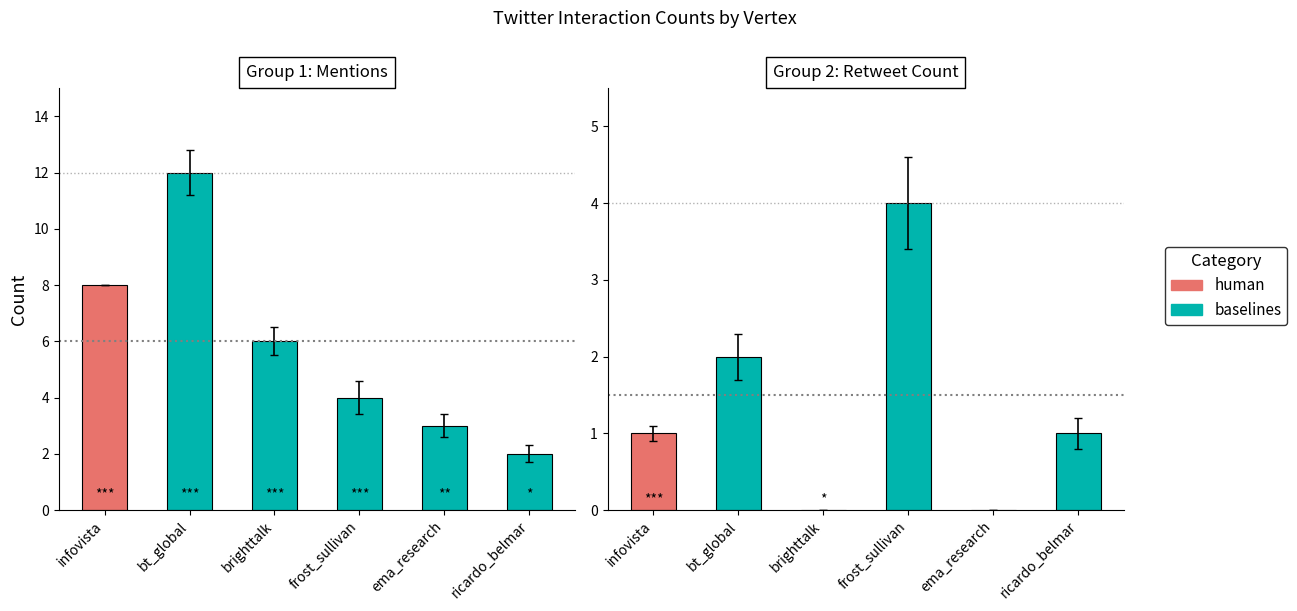

How many data points are above 1?

2